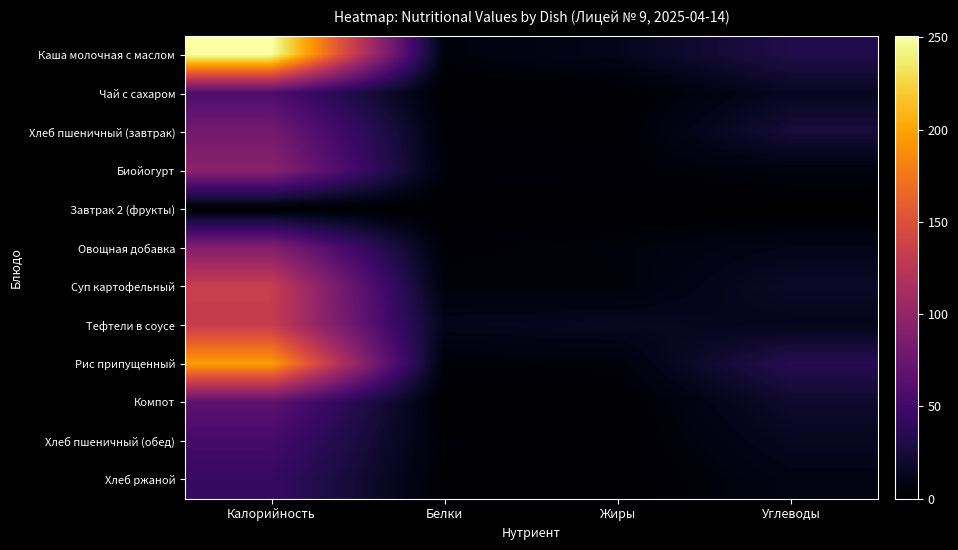

Reading left to right, extract all data points from this chart.

Каша молочная с маслом: Калорийность=251.0	Белки=5.0	Жиры=12.3	Углеводы=31.7
Чай с сахаром: Калорийность=58.0	Белки=0.2	Жиры=0.0	Углеводы=15.1
Хлеб пшеничный (завтрак): Калорийность=81.0	Белки=3.0	Жиры=1.0	Углеводы=25.0
Биойогурт: Калорийность=94.0	Белки=3.9	Жиры=3.1	Углеводы=6.5
Завтрак 2 (фрукты): Калорийность=0.0	Белки=0.0	Жиры=0.0	Углеводы=0.0
Овощная добавка: Калорийность=90.0	Белки=3.0	Жиры=5.4	Углеводы=11.0
Суп картофельный: Калорийность=133.6	Белки=5.0	Жиры=4.5	Углеводы=17.8
Тефтели в соусе: Калорийность=133.0	Белки=12.4	Жиры=14.8	Углеводы=11.8
Рис припущенный: Калорийность=196.9	Белки=3.5	Жиры=4.8	Углеводы=35.0
Компот: Калорийность=67.0	Белки=0.5	Жиры=0.0	Углеводы=19.8
Хлеб пшеничный (обед): Калорийность=52.9	Белки=2.3	Жиры=0.3	Углеводы=14.4
Хлеб ржаной: Калорийность=44.0	Белки=1.4	Жиры=0.2	Углеводы=9.3